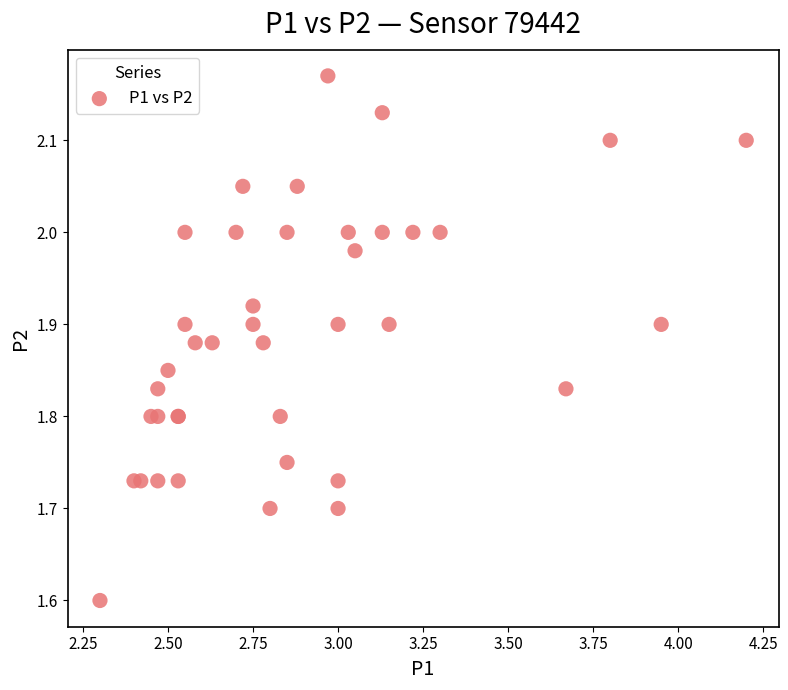

What Y value in the scatter plot is closest to 1?

1.6